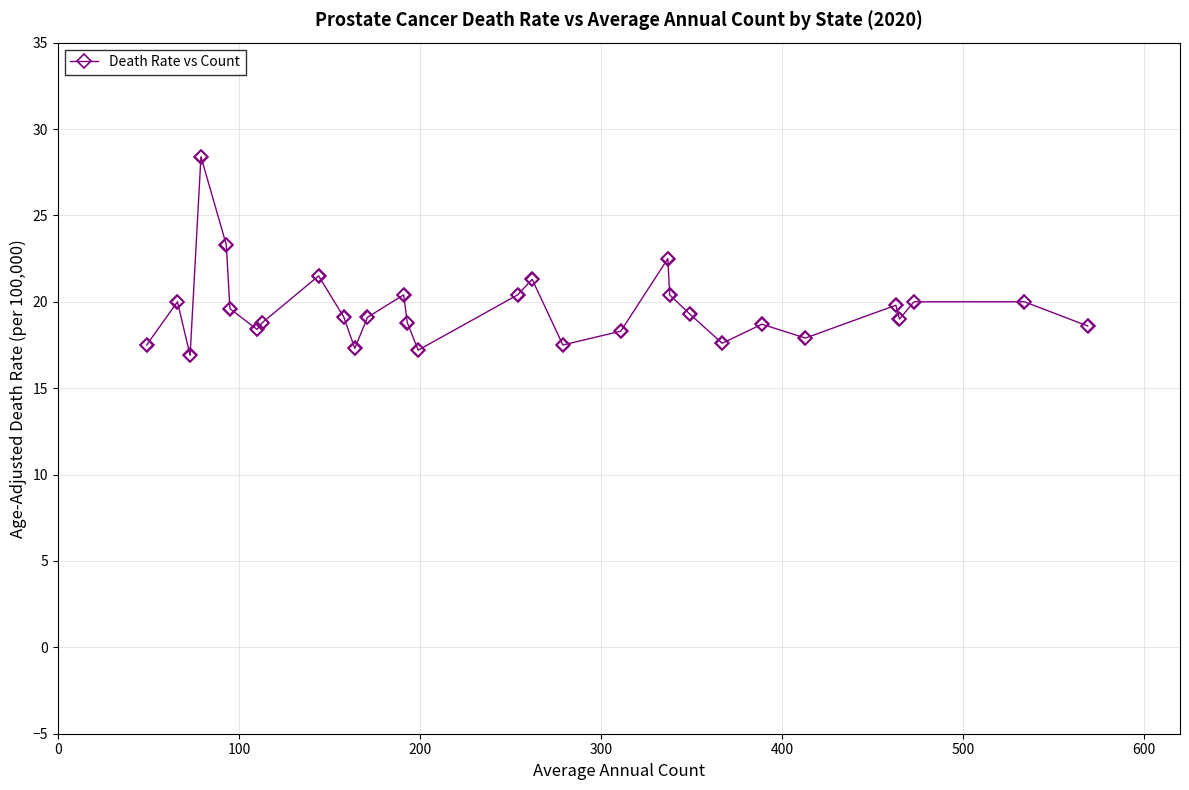

What is the difference between the second highest and minimum values?

6.4